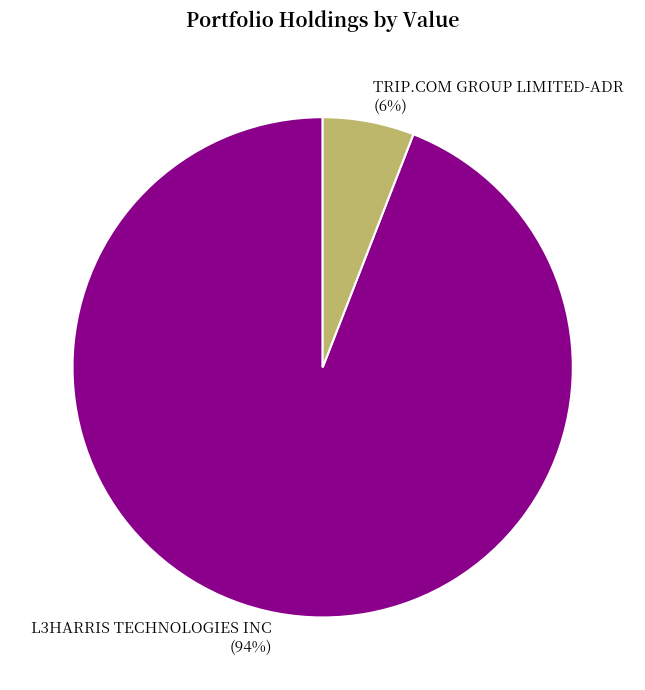

Do TRIP.COM GROUP LIMITED-ADR and L3HARRIS TECHNOLOGIES INC together represent more than half of the pie?

Yes